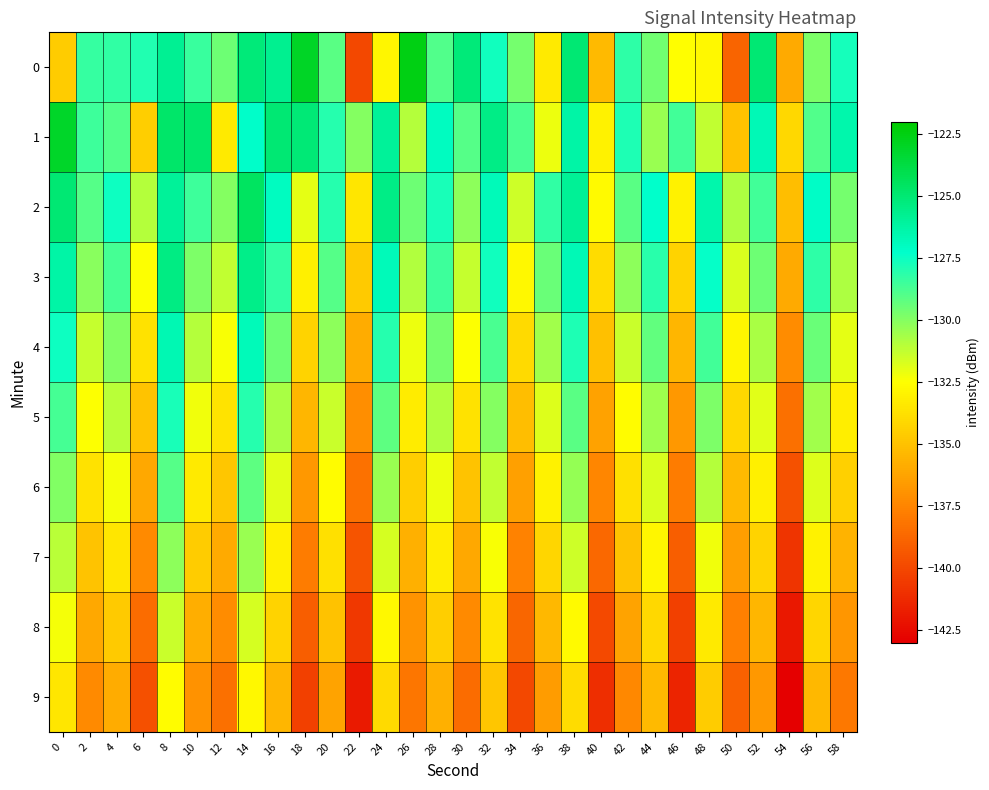

Which has a higher value, 30 or 48?

30